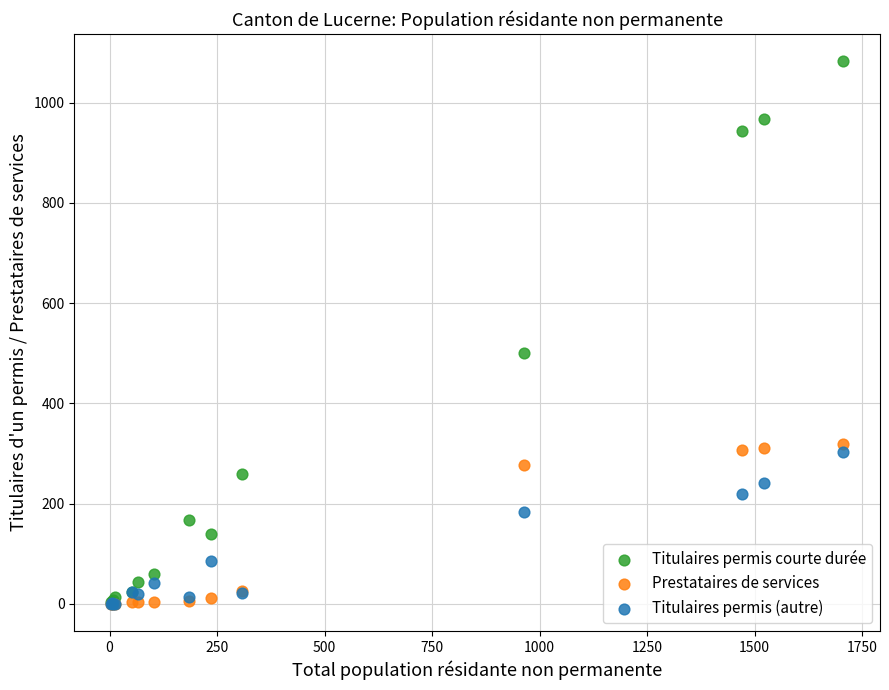

Across all series, what Y value is closest to 541?

501